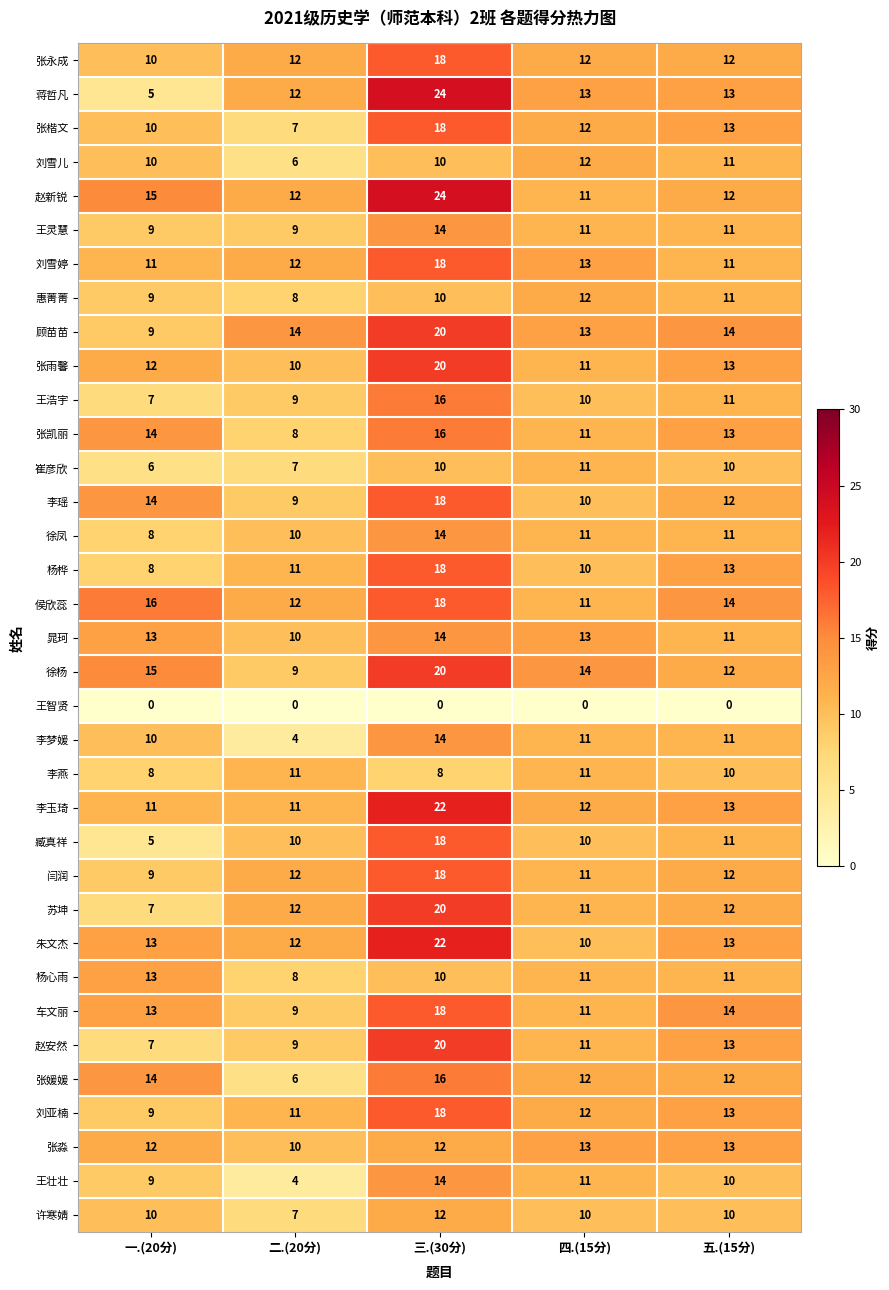

Between 三.(30分) and 四.(15分), which series saw the biggest shift?

赵新锐